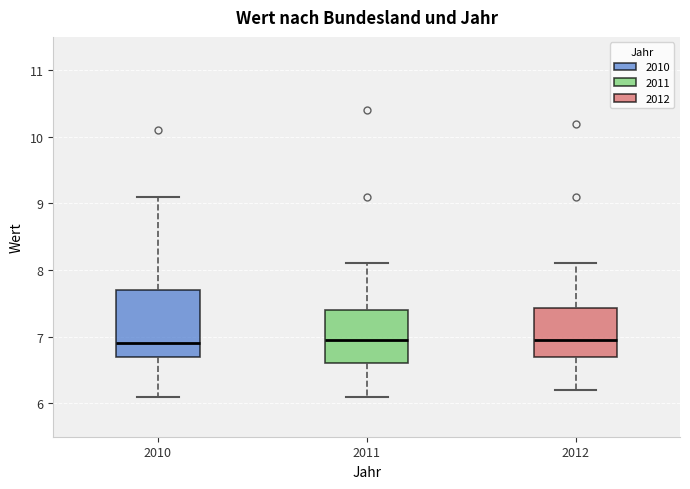

Reading left to right, read every box against the y-axis: the position of its median line, the range the box covers, and the ends of its whiskers. The values are not printed on the chart, so give them approximately, as read against the axis.

2010: median 6.9, box 6.7 to 7.7, whiskers 6.1 to 9.1
2011: median 7.0, box 6.6 to 7.4, whiskers 6.1 to 8.1
2012: median 7.0, box 6.7 to 7.4, whiskers 6.2 to 8.1